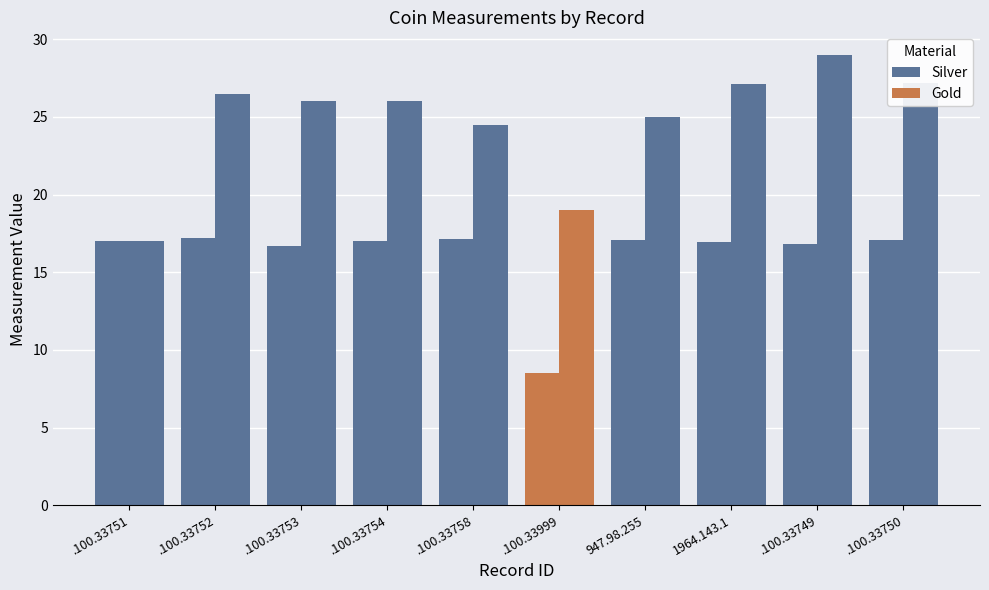

What is the sum of the Weight (in gr.) values at 1947.98.255 and 1944.100.33758?

34.2